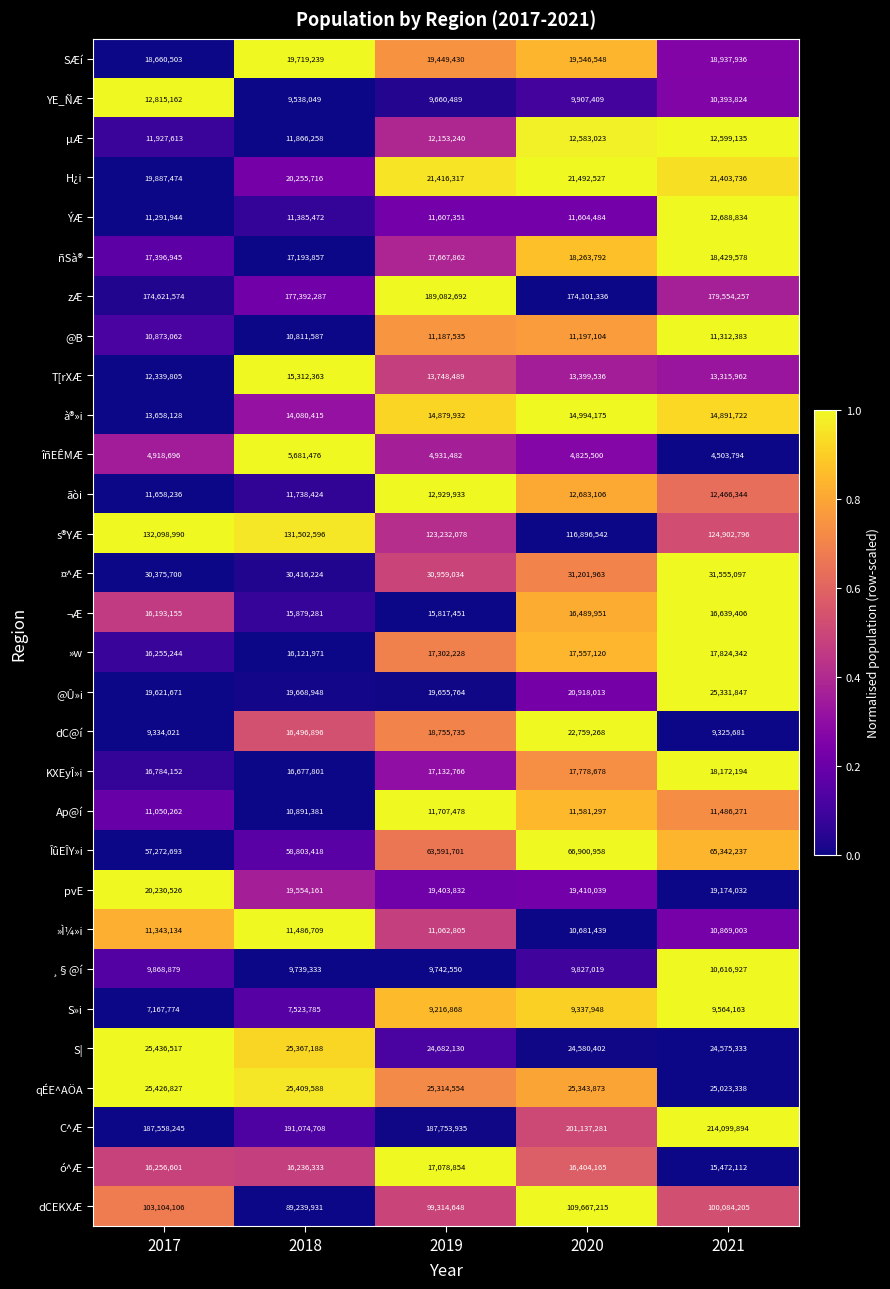

At how many categories does at least one series exceed 54065567?

5